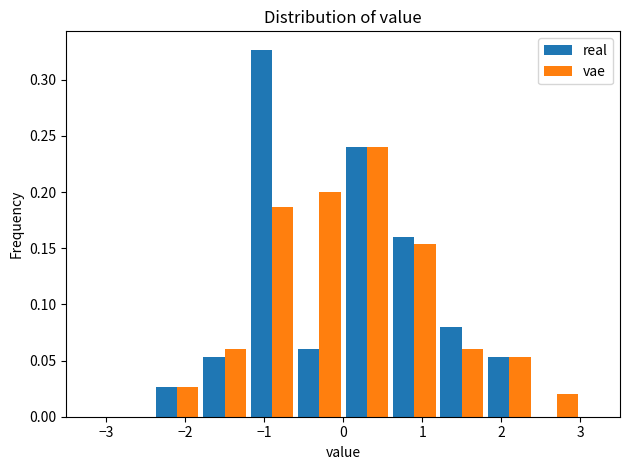

Reading left to right, list every range on the x-axis with the height of the bar of each series over it. The values are not printed on the chart, so give them approximately, as read against the axis.

-3.0 to -2.4: real=0	vae=0
-2.4 to -1.8: real=0.025	vae=0.025
-1.8 to -1.2: real=0.055	vae=0.060
-1.2 to -0.6: real=0.325	vae=0.185
-0.6 to 0.0: real=0.060	vae=0.200
0.0 to 0.6: real=0.240	vae=0.240
0.6 to 1.2: real=0.160	vae=0.155
1.2 to 1.8: real=0.080	vae=0.060
1.8 to 2.4: real=0.055	vae=0.055
2.4 to 3.0: real=0	vae=0.020